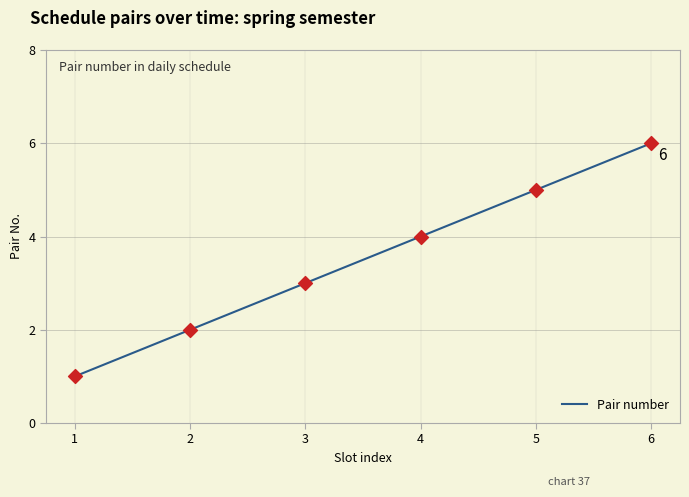

What is the change in value from 3 to 4?

+1